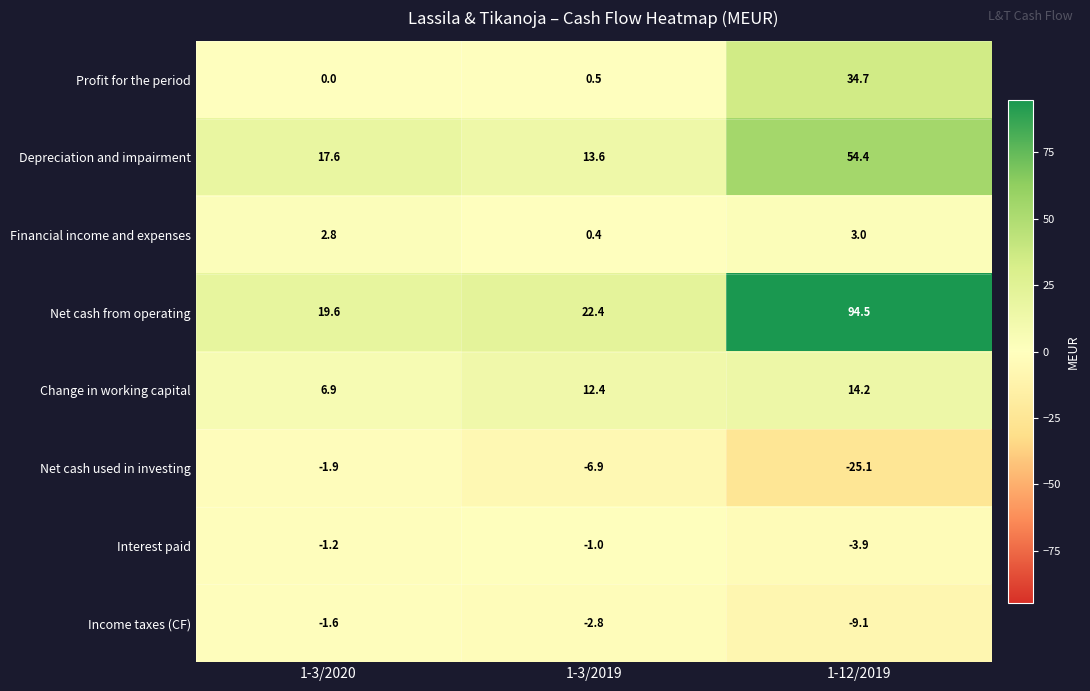

What is the smallest value displayed?

-25.1